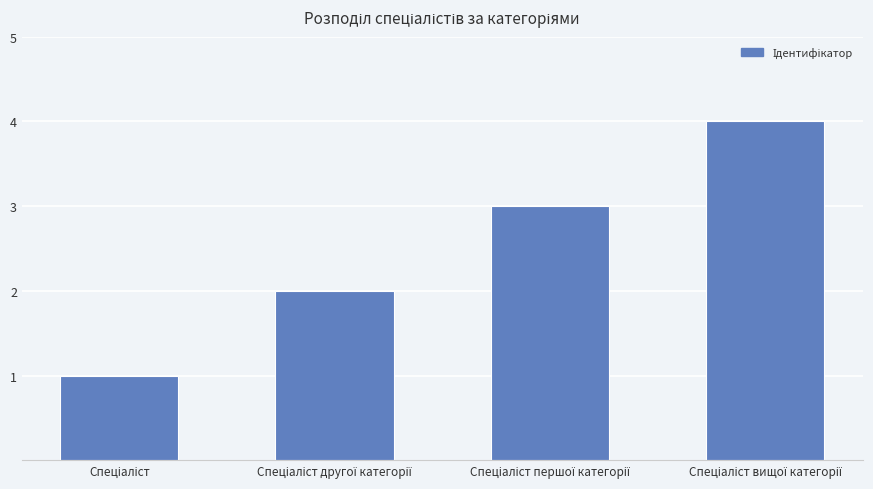

What is the greatest value displayed?

4